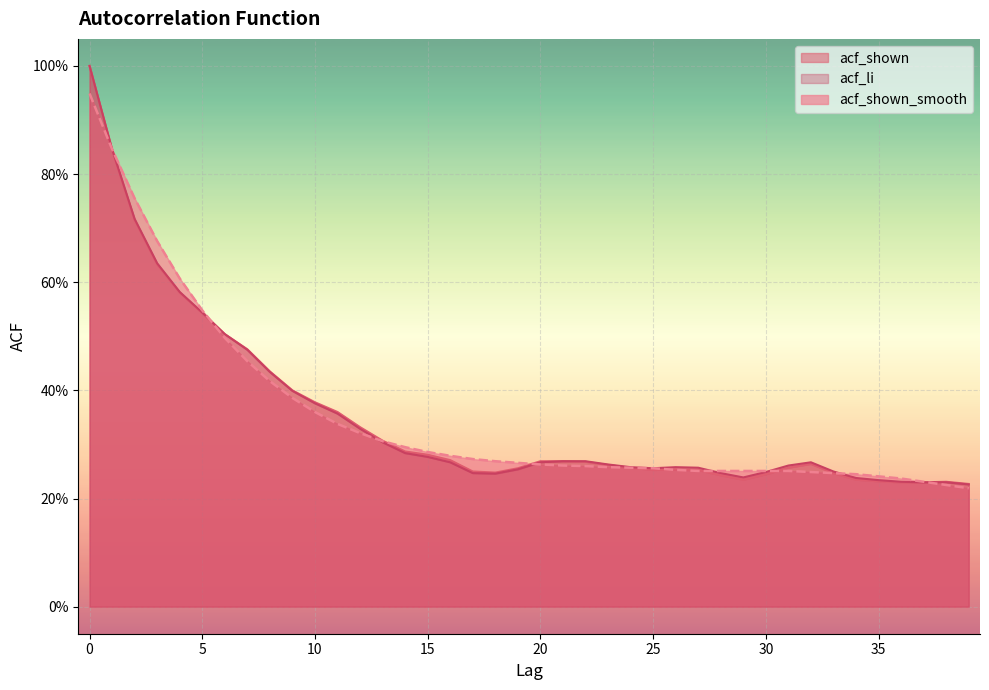

Rank the series at 30 from lowest to highest value.

acf_shown, acf_li, acf_shown_smooth